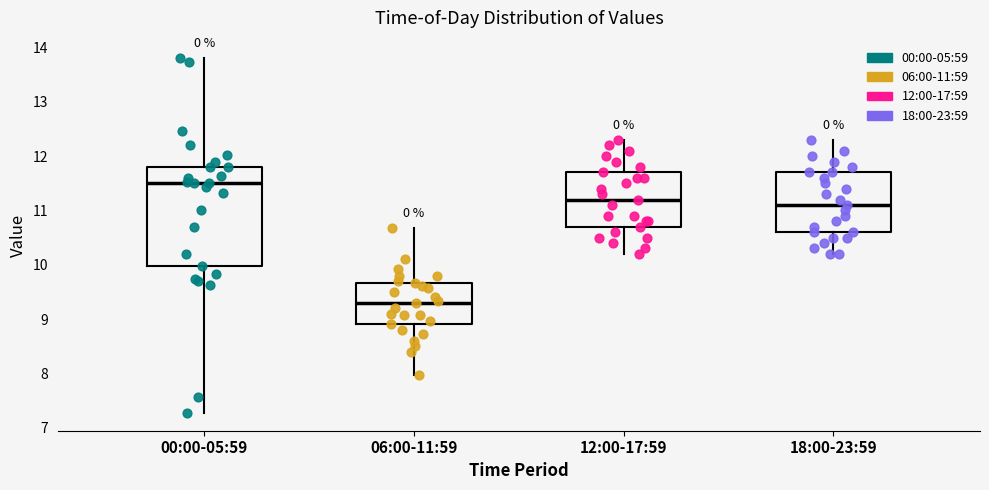

Reading left to right, transcribe this box plot: for each box, give where its median line is, the range the box spans, and where its two whiskers end, as read against the y-axis. The values are not printed on the chart, so give them approximately, as read against the axis.

00:00-05:59: median 11.5, box 10.0 to 11.8, whiskers 7.3 to 13.8
06:00-11:59: median 9.3, box 8.9 to 9.7, whiskers 8.0 to 10.7
12:00-17:59: median 11.2, box 10.7 to 11.7, whiskers 10.2 to 12.3
18:00-23:59: median 11.1, box 10.6 to 11.7, whiskers 10.2 to 12.3